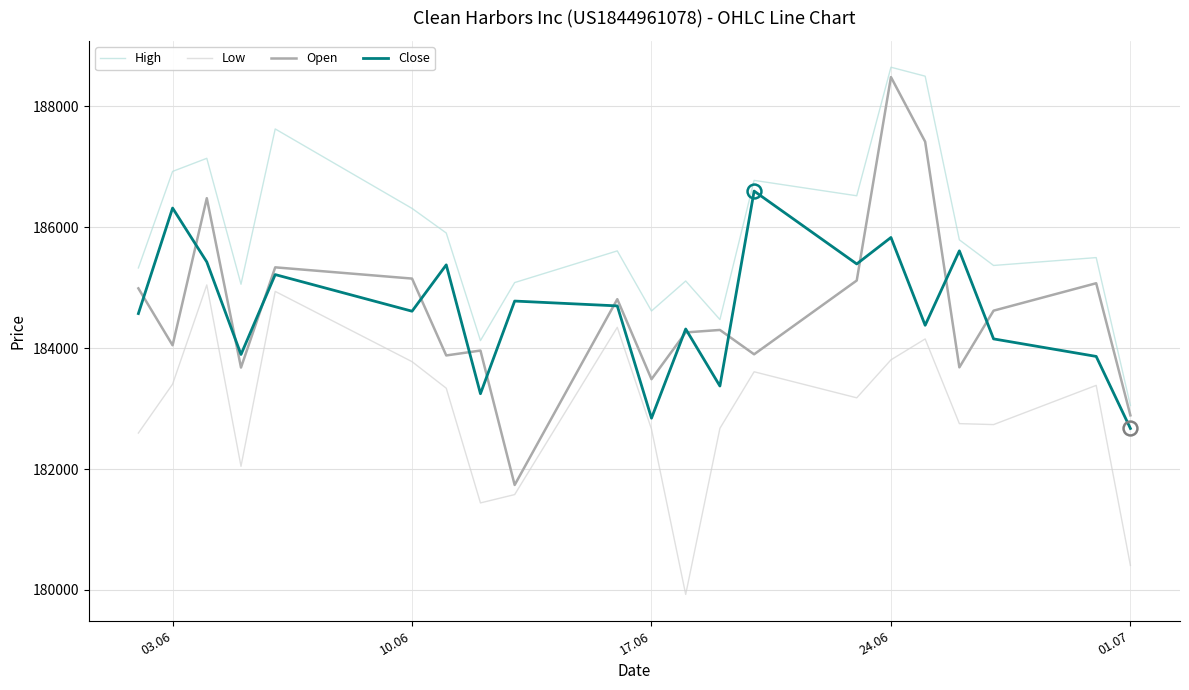

What are all the series names shown in the legend?

High, Low, Open, Close